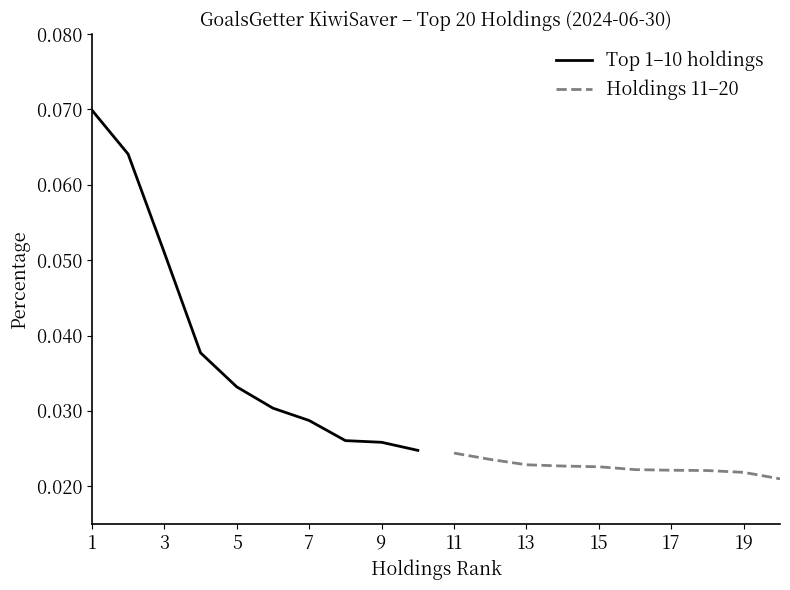

Count the Holdings 11–20 values in the range 0 to 1.

10